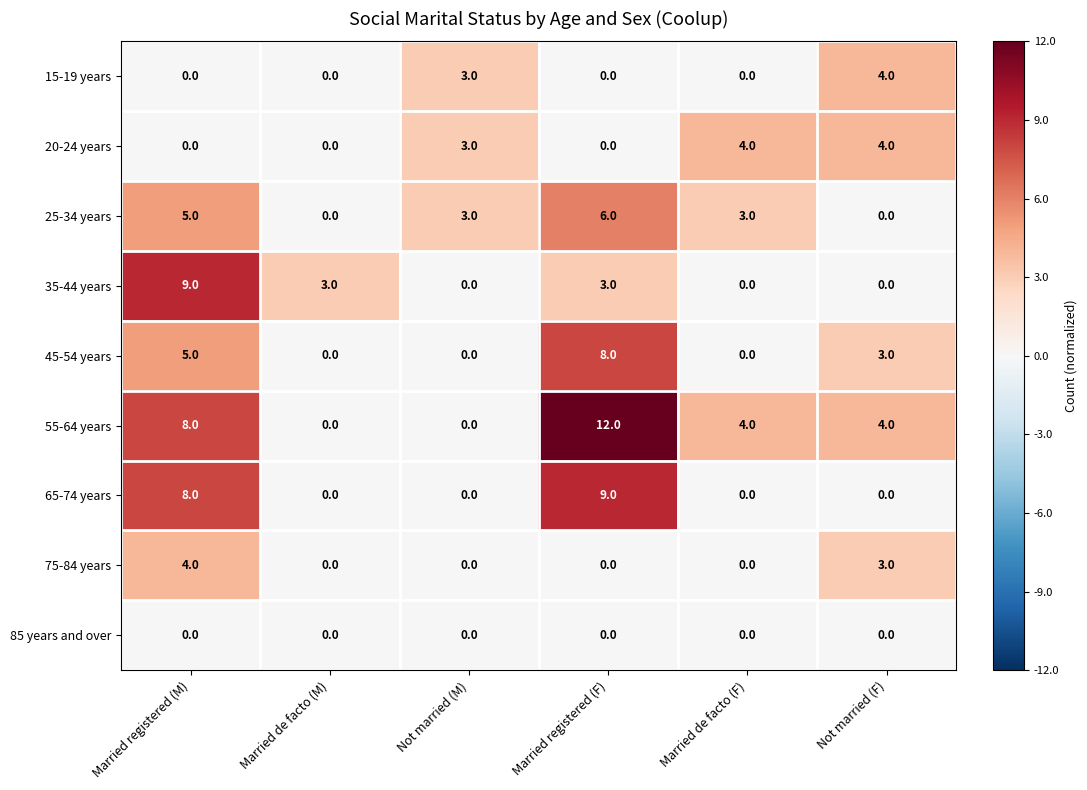

True or false: 20-24 years has a value of 0 at Married registered (F).

True